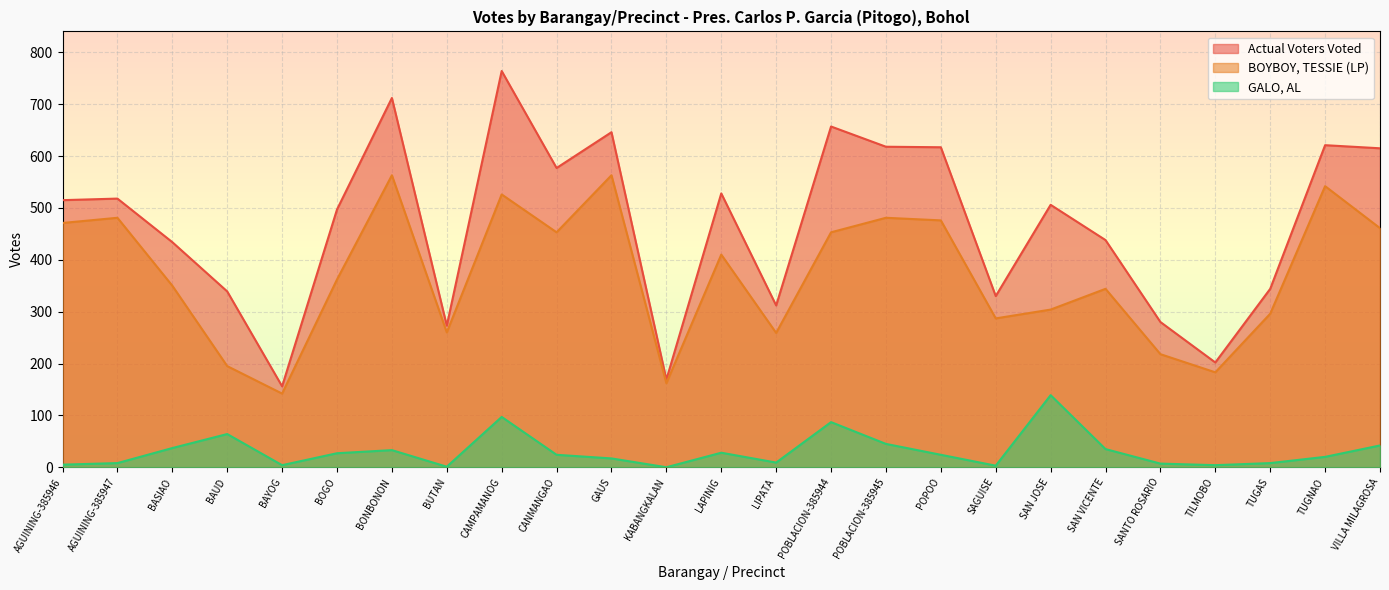

What is the sum of all BOYBOY, TESSIE (LP) values?

9242